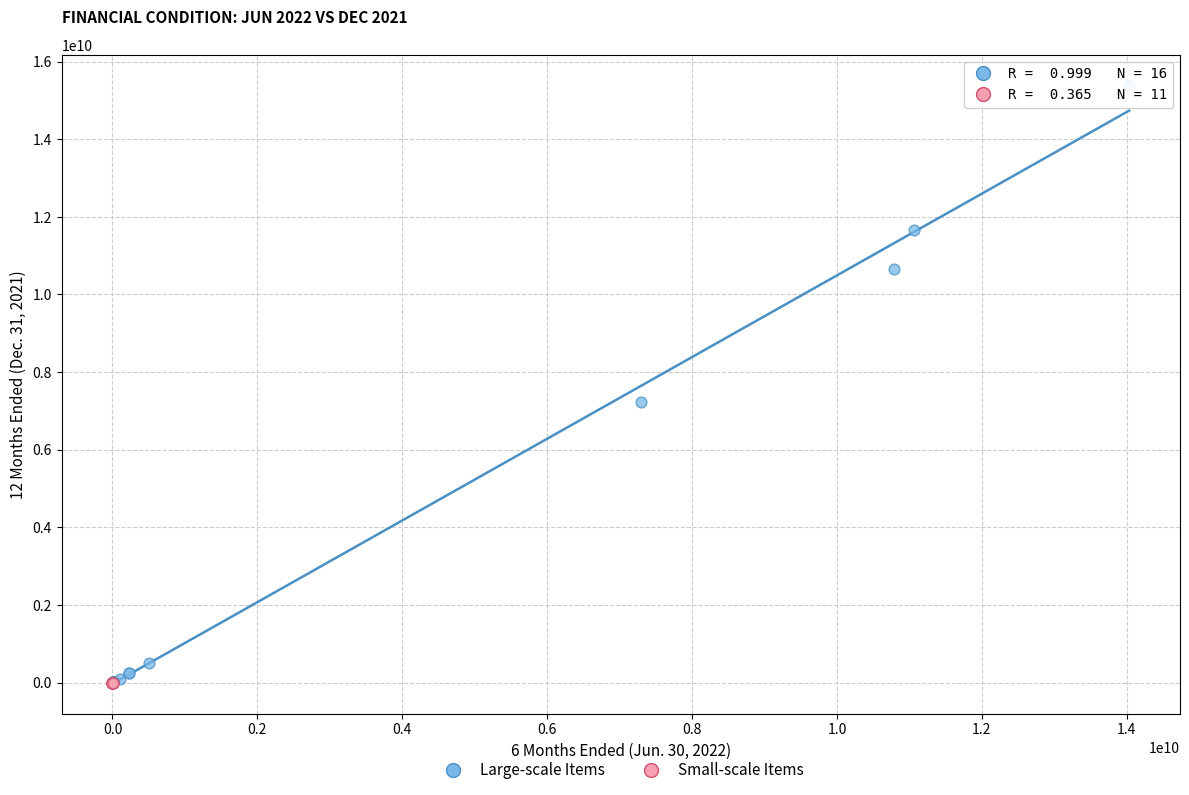

Which series has the largest Y range (max minus min)?

Large-scale Items